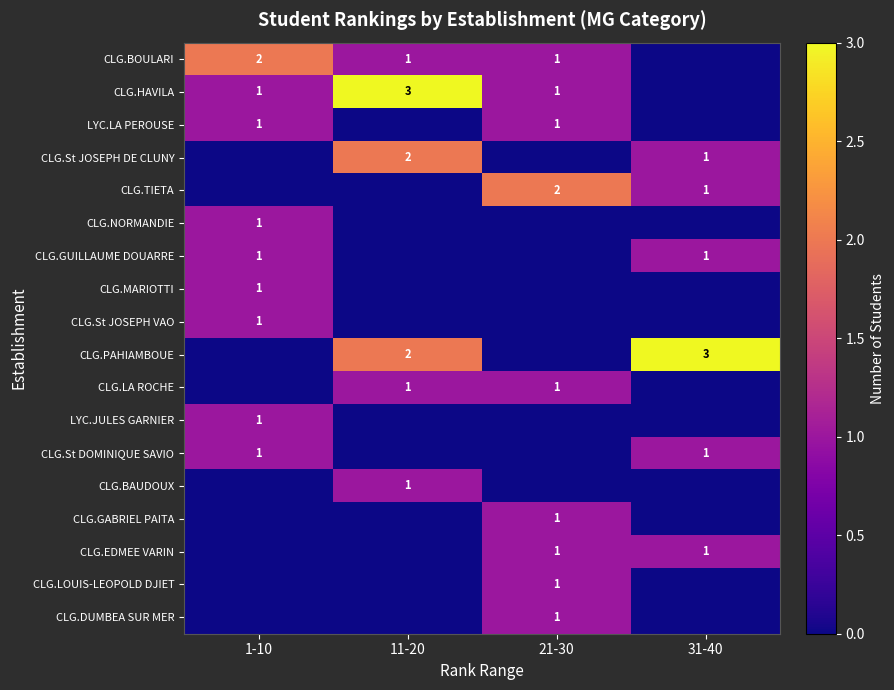

Is it true that CLG.St DOMINIQUE SAVIO equals 0 at 31-40?

False